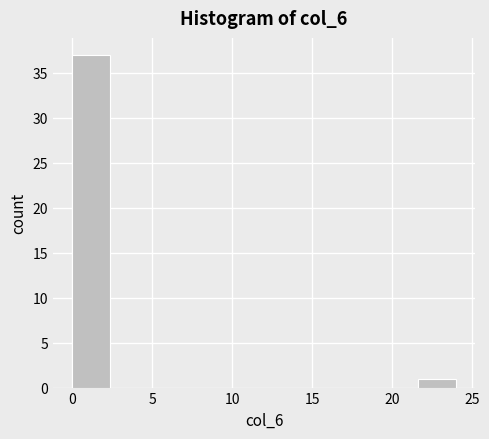

Reading left to right, list every bar in this chart as the range it spans on the x-axis followed by its height. Neither the bar edges nor the heights are printed on the chart, so give them approximately, as read against the axes.

0.0 to 2.4: 37
2.4 to 4.8: 0
4.8 to 7.2: 0
7.2 to 9.6: 0
9.6 to 12.0: 0
12.0 to 14.4: 0
14.4 to 16.8: 0
16.8 to 19.2: 0
19.2 to 21.6: 0
21.6 to 24.0: 1